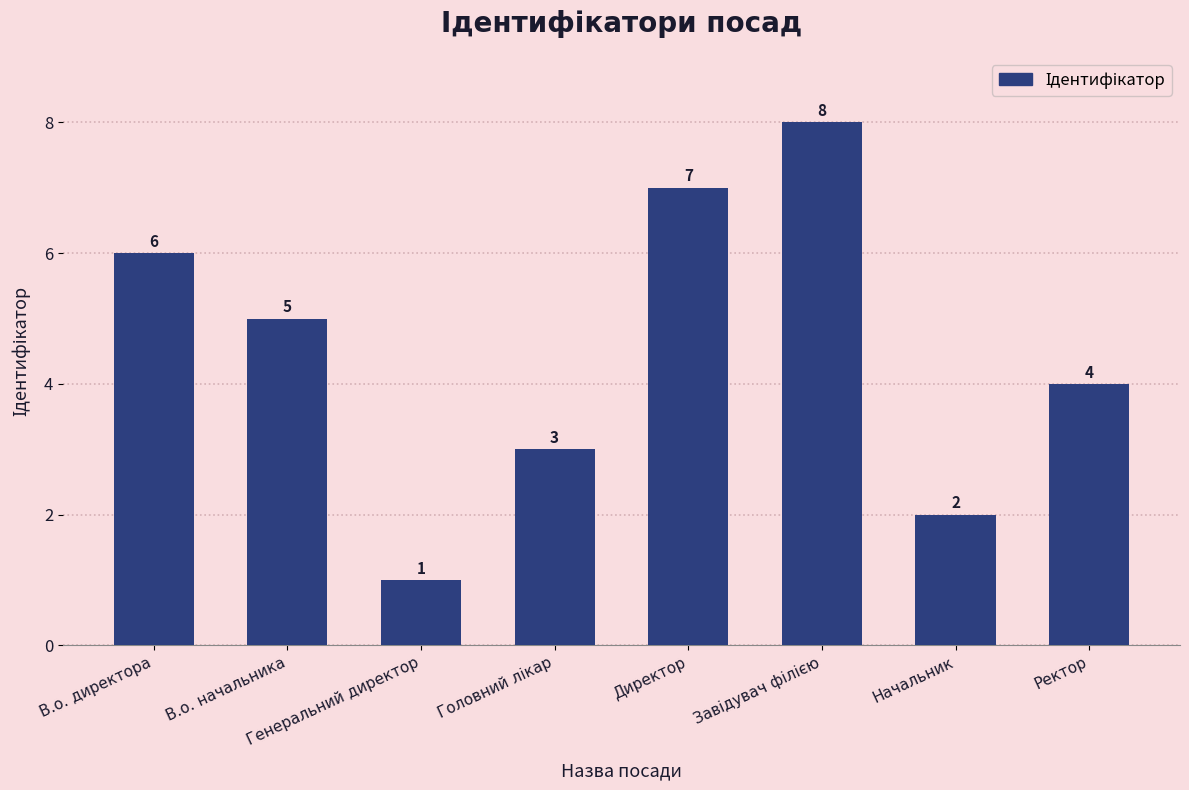

Reading right to left, what are all the values shown in this chart?

4	2	8	7	3	1	5	6